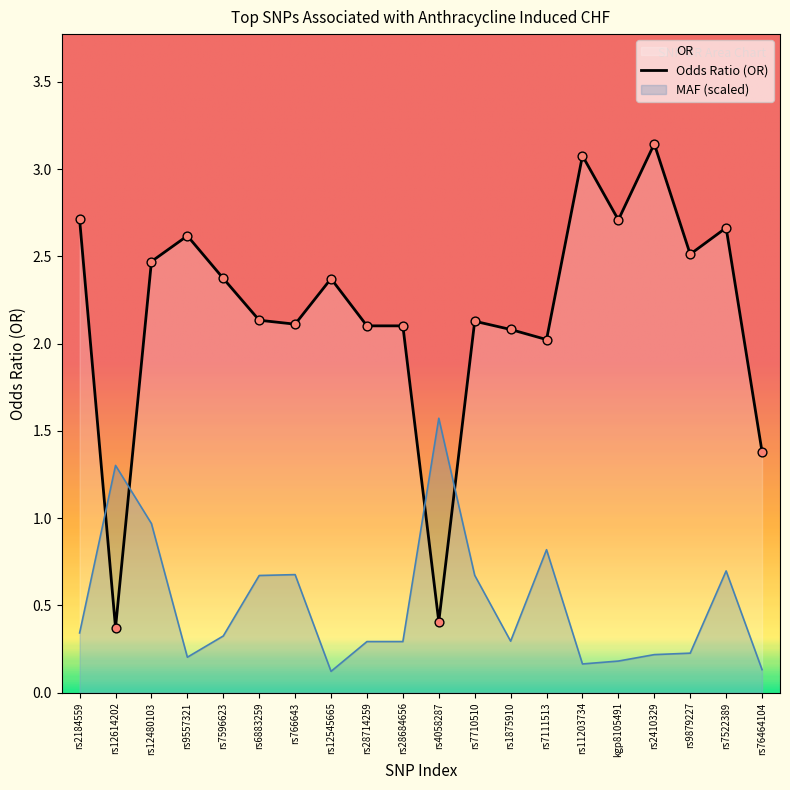

Which has a higher value, rs2410329 or rs7710510?

rs2410329